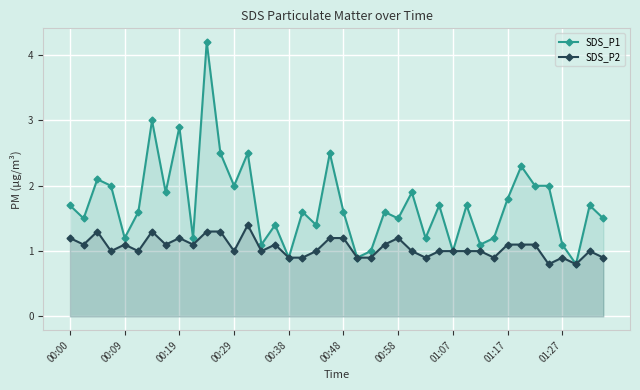

List the series in order of their peak value, highest first.

SDS_P1, SDS_P2